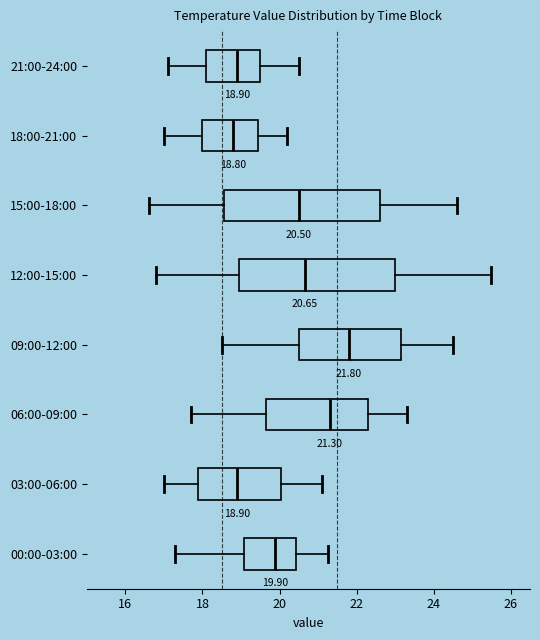

Which box has the furthest to the right median line?

09:00-12:00